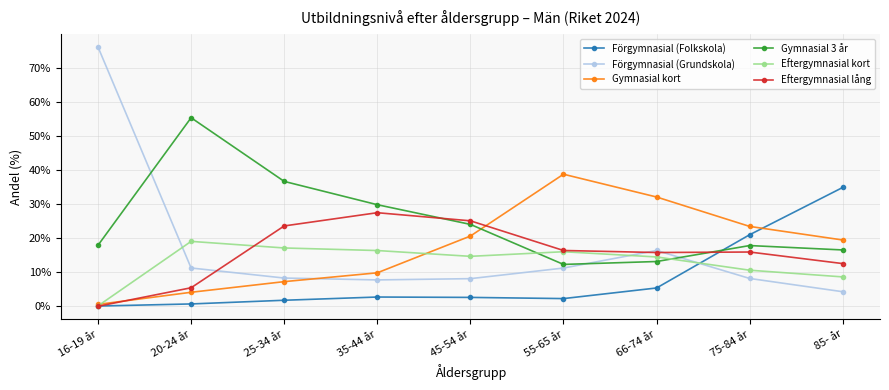

True or false: Eftergymnasial lång and Förgymnasial (Folkskola) cross at least once.

True